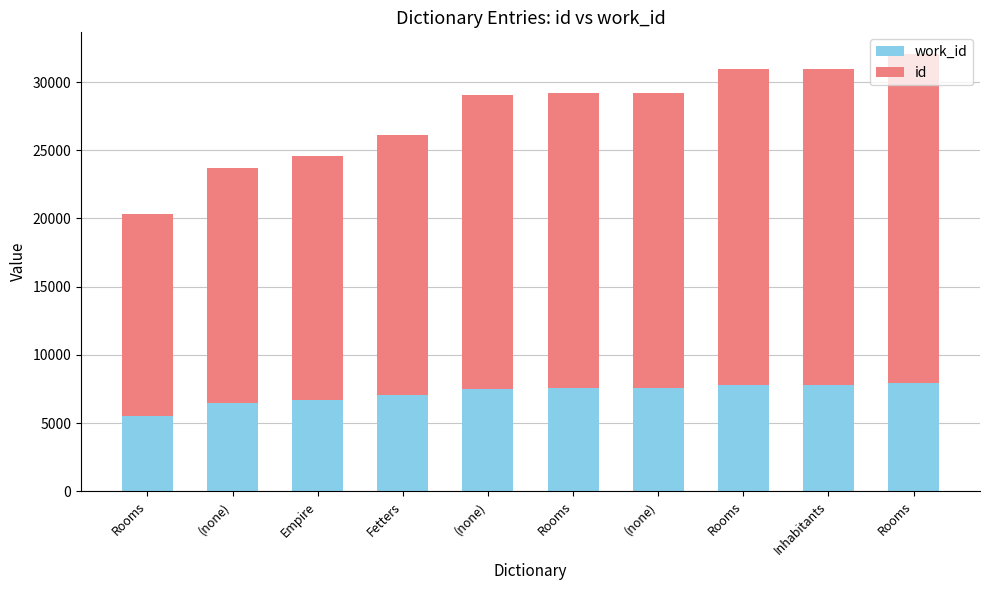

What are all the series names shown in the legend?

work_id, id